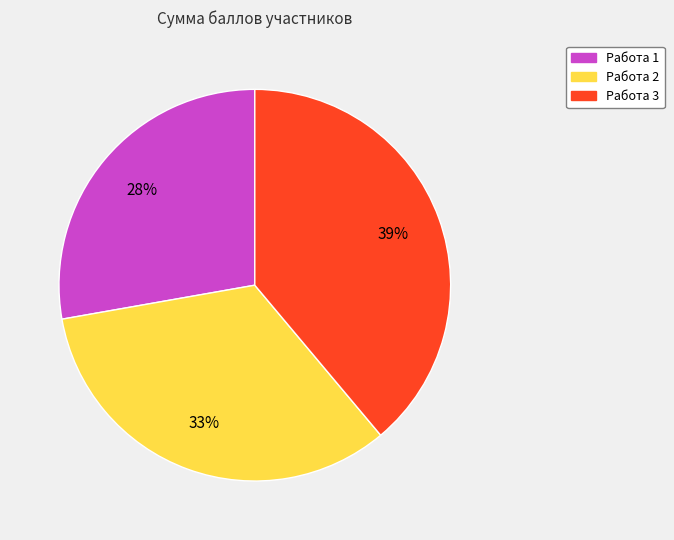

To the nearest percent, what is the average slice percentage?

33%